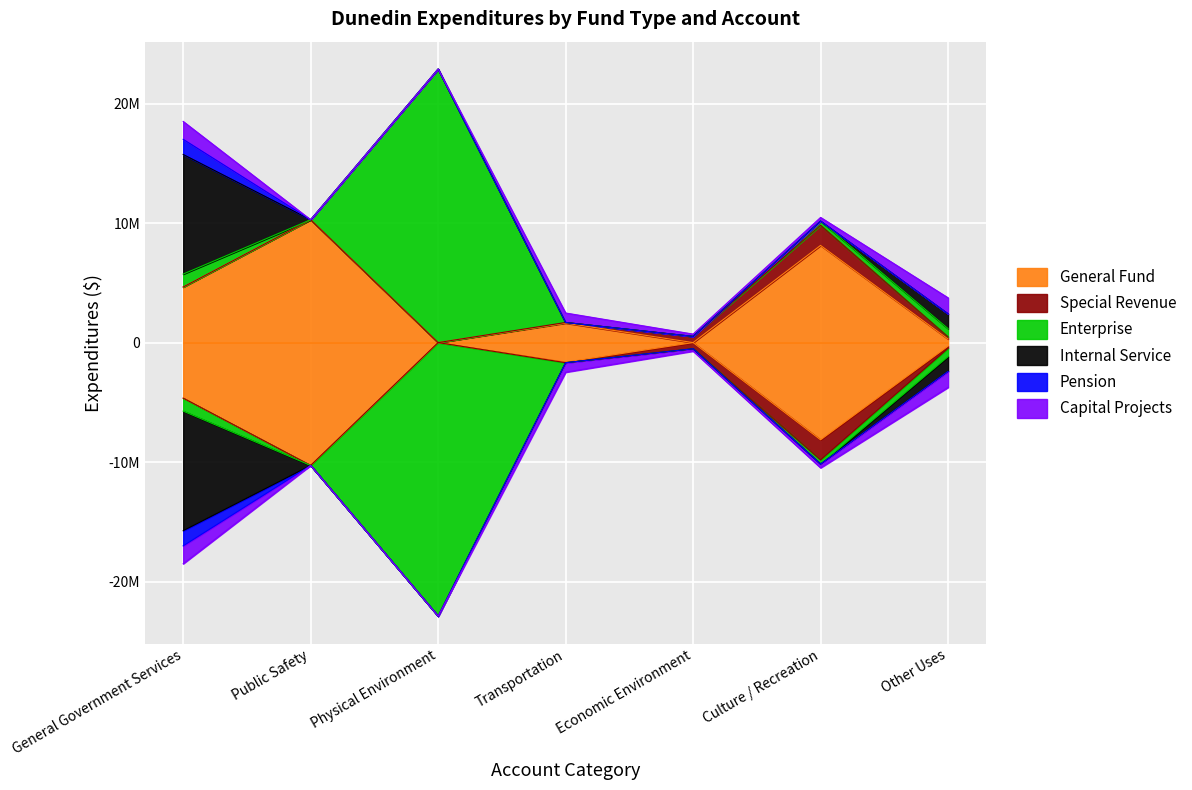

Where is Special Revenue nearest to the value 841328?

Economic Environment